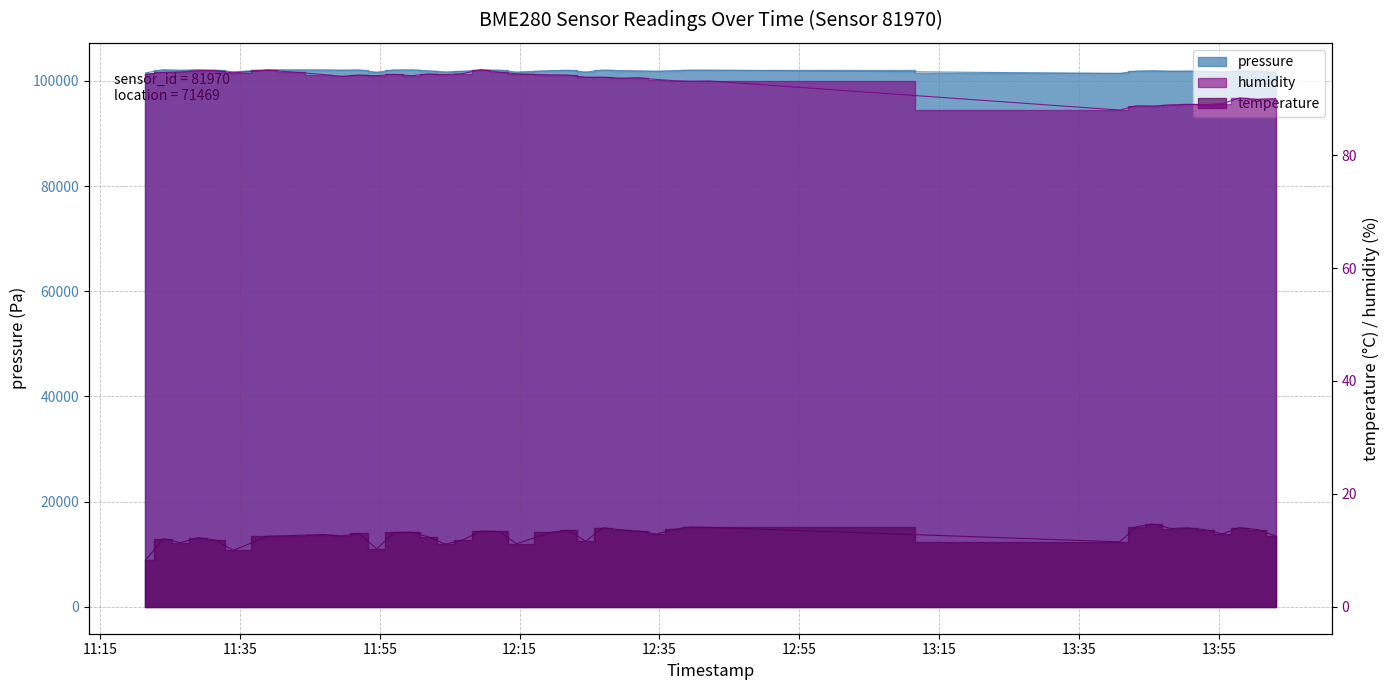

How many values in the humidity series are below 94?

19